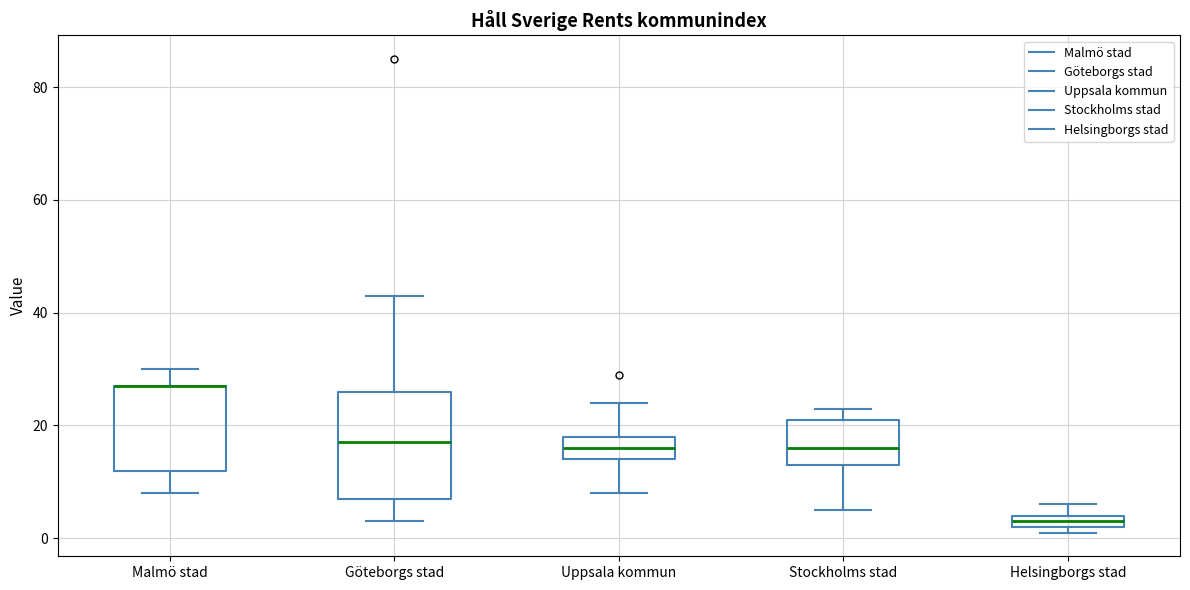

Comparing the boxes themselves (not the whiskers), which one is the tallest?

Göteborgs stad